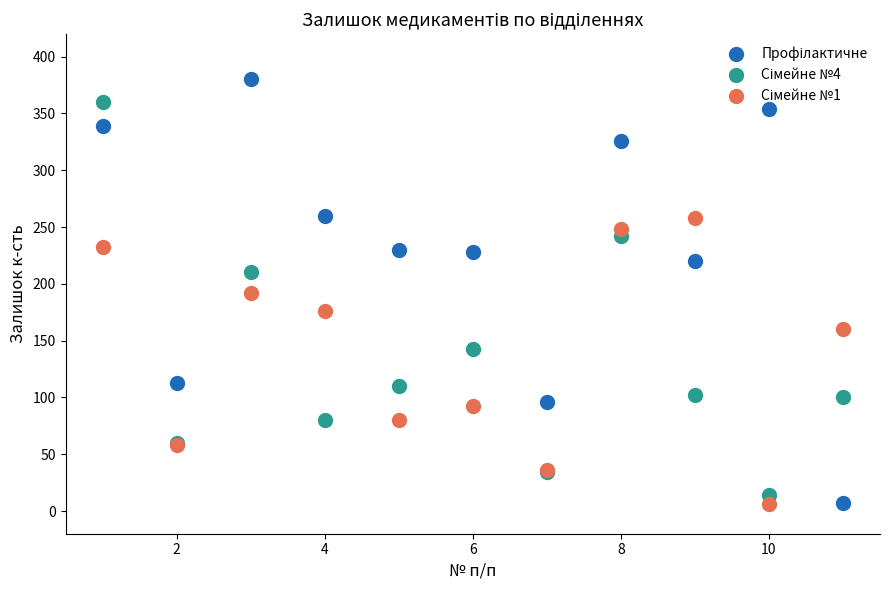

What is the X range (max minus min) for the scatter plot?

10